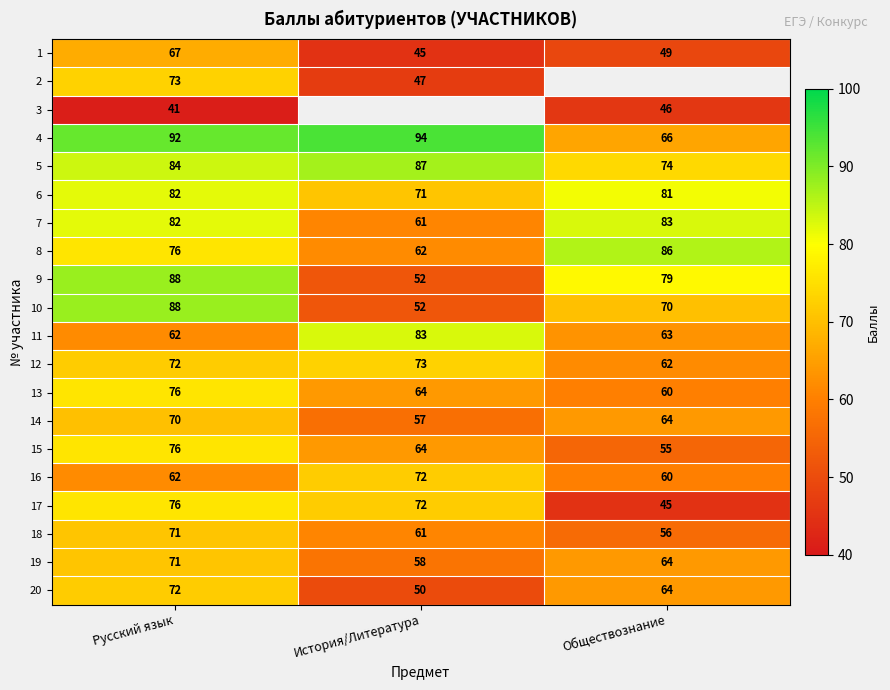

The value of 14 at Обществознание is 64. True or false?

True